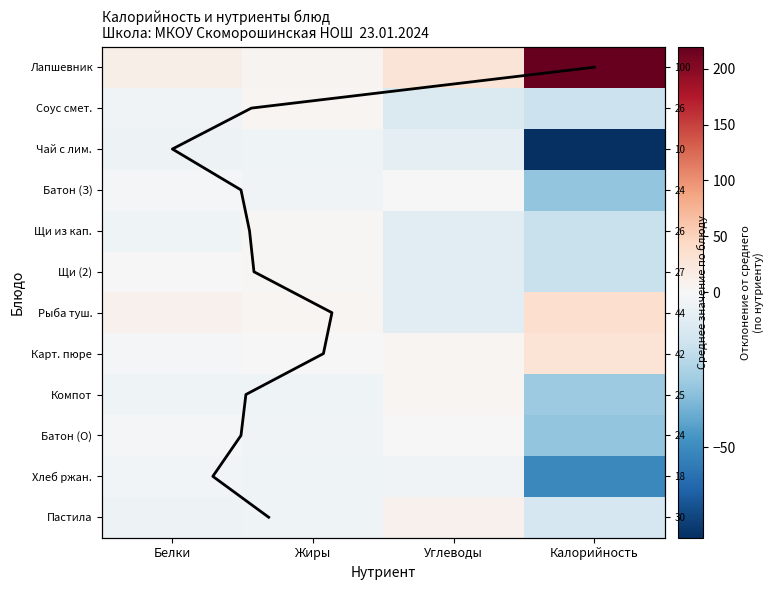

What is the minimum value shown in the chart?

-79.1